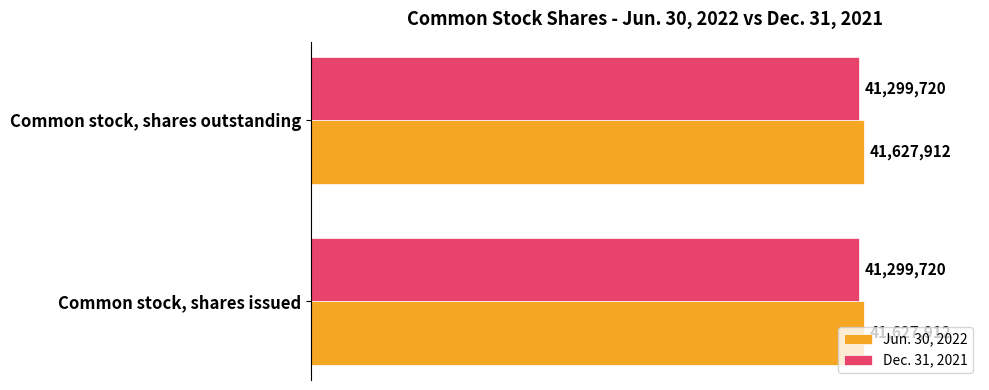

What is the maximum value shown in the chart?

41627912